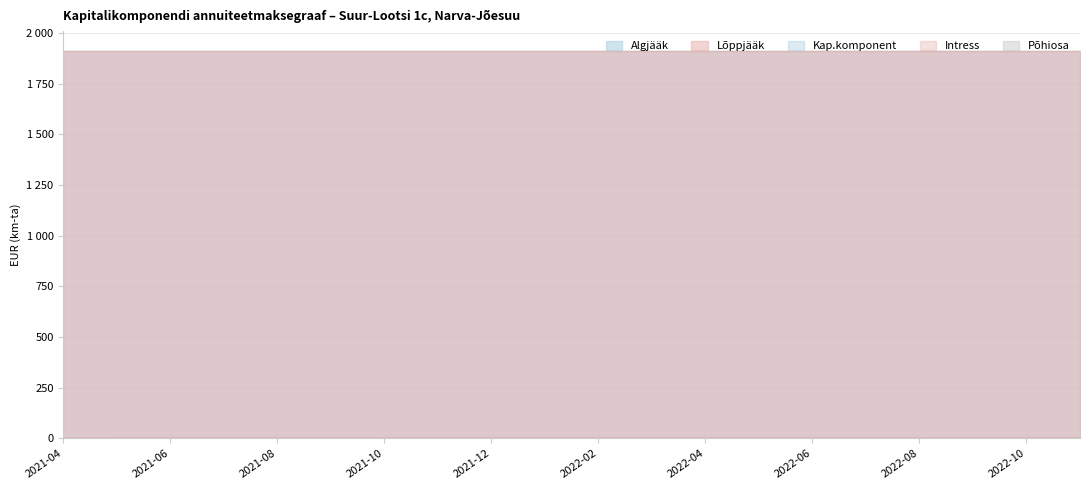

Which series changed the most between 2022-07 and 2022-09?

Intress